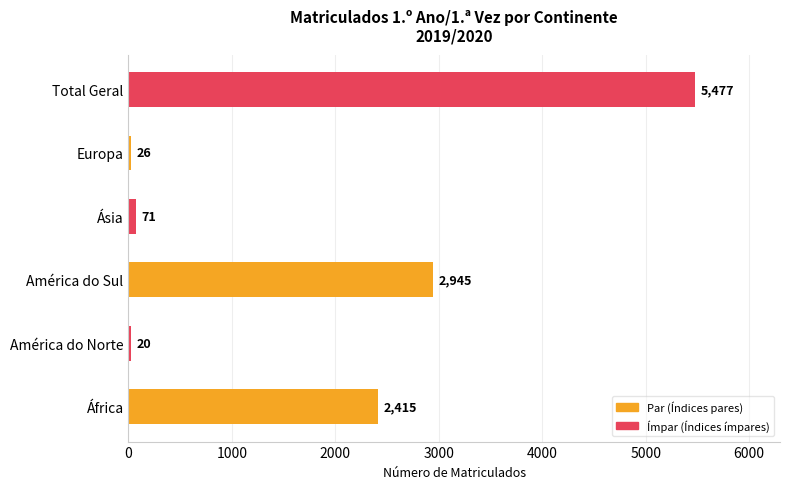

Rank the categories by value from lowest to highest.

América do Norte, Europa, Ásia, África, América do Sul, Total Geral